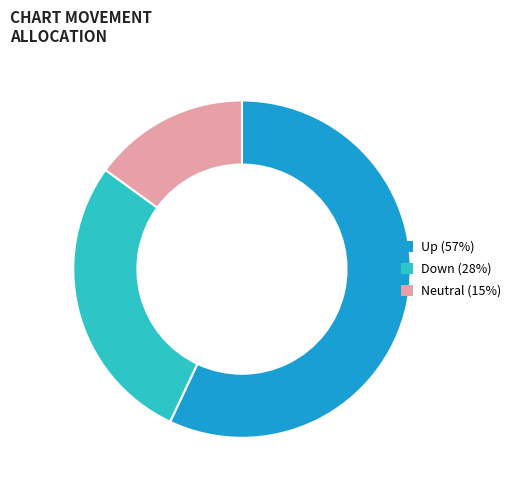

Count the number of slices in the pie.

3